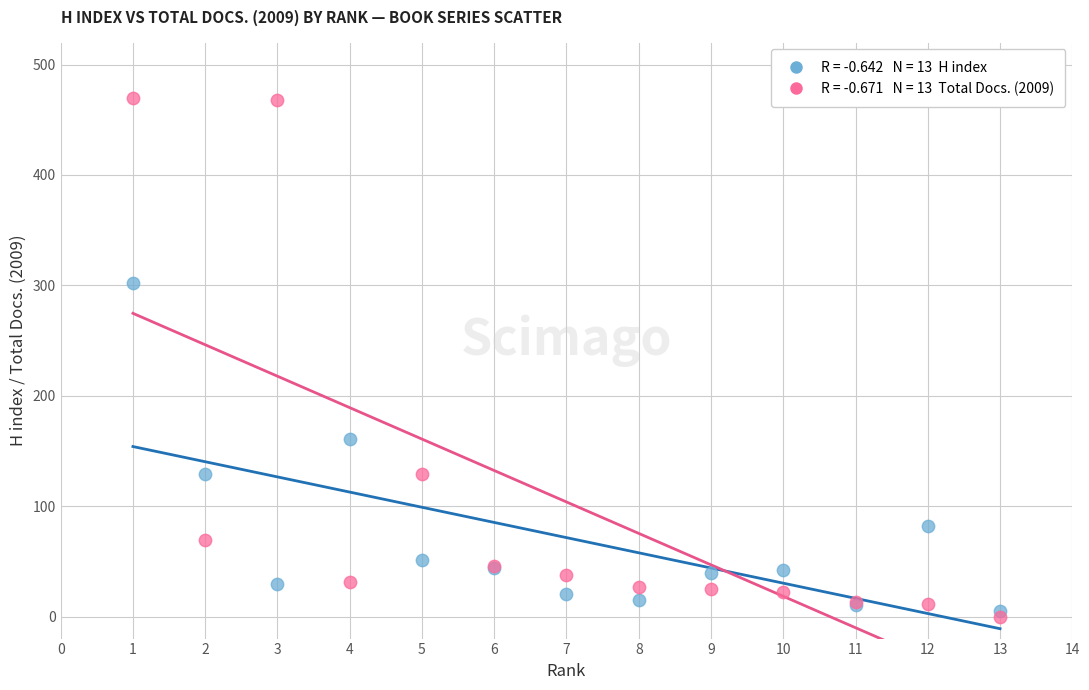

Across all series, what Y value is closest to 235?

302